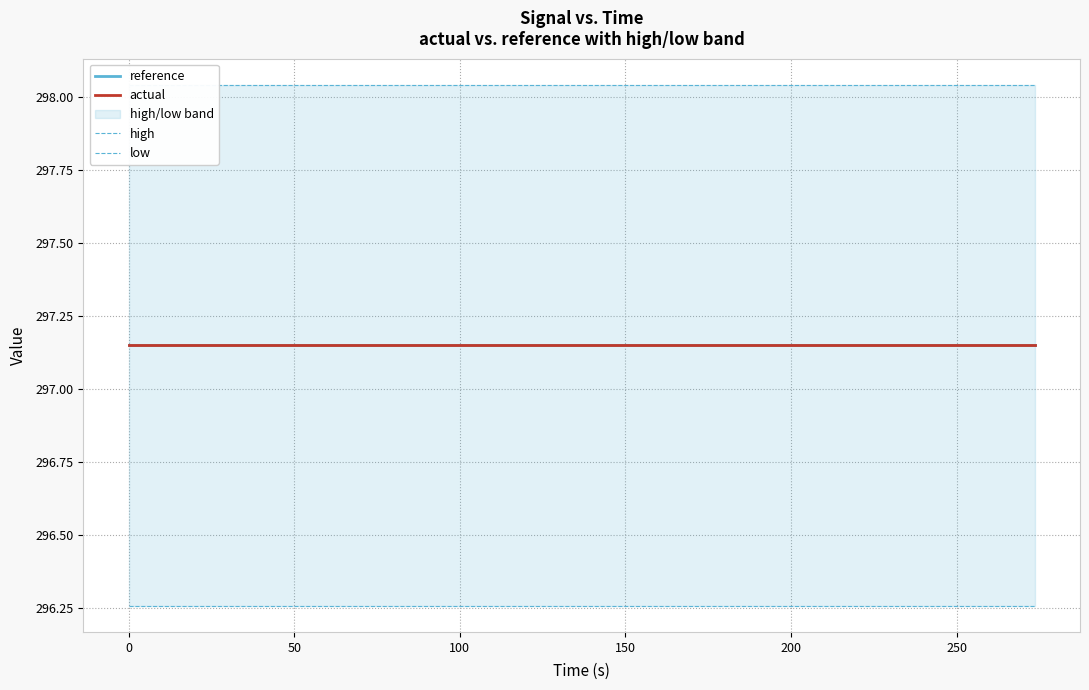

What is the lowest value of the low series?

296.3